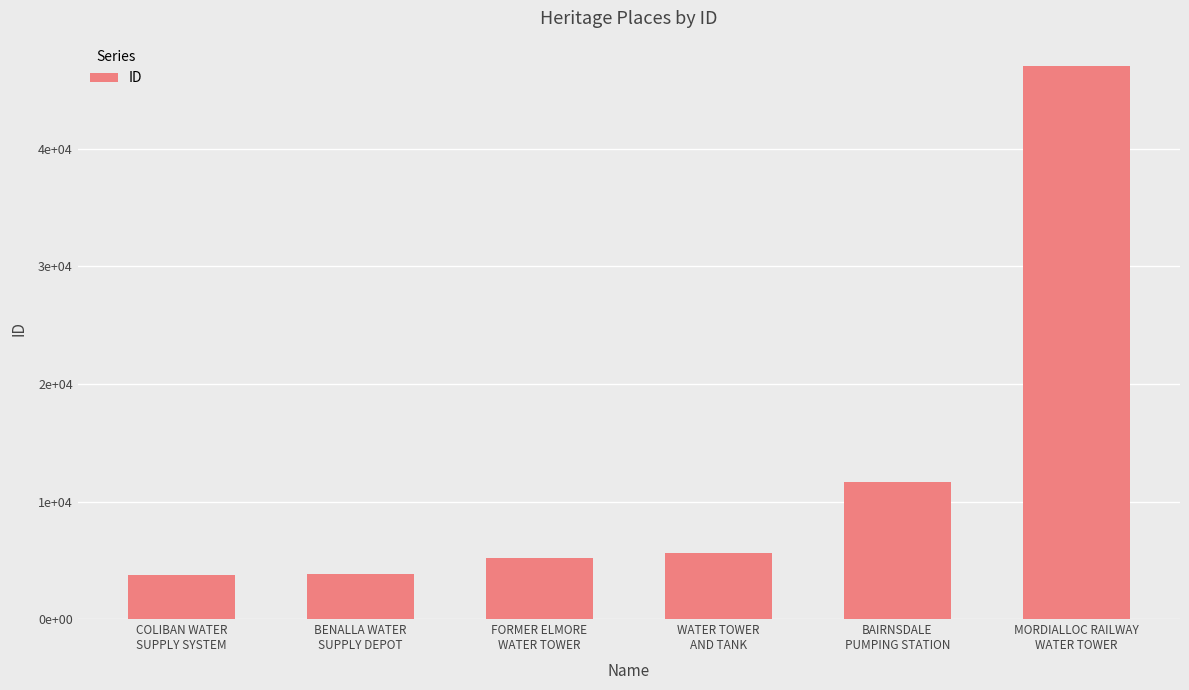

What is the sum of the values at BENALLA WATER
SUPPLY DEPOT and COLIBAN WATER
SUPPLY SYSTEM?

7613